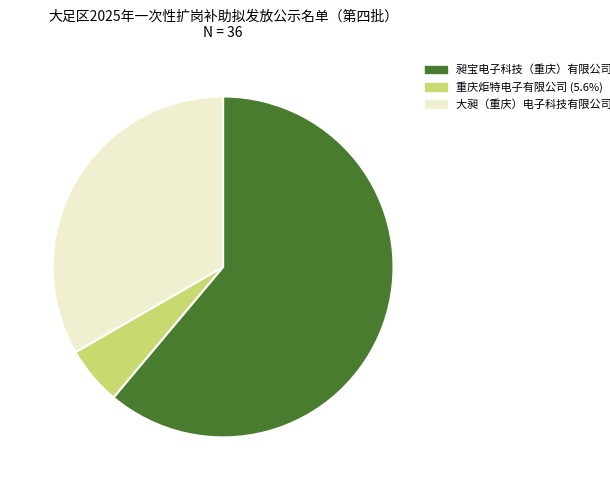

Is the sum of 昶宝电子科技（重庆）有限公司 and 重庆炬特电子有限公司 greater than half?

Yes